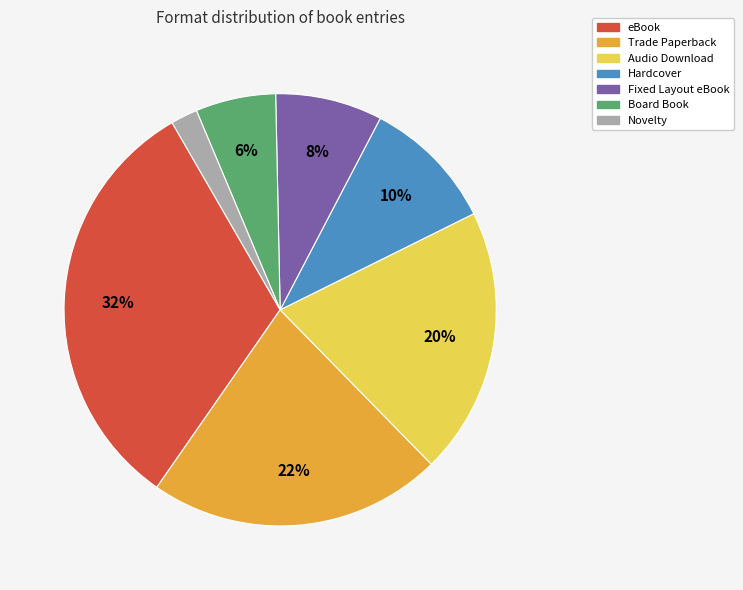

To the nearest percent, what is the difference between the largest and smallest slice percentages?

30%